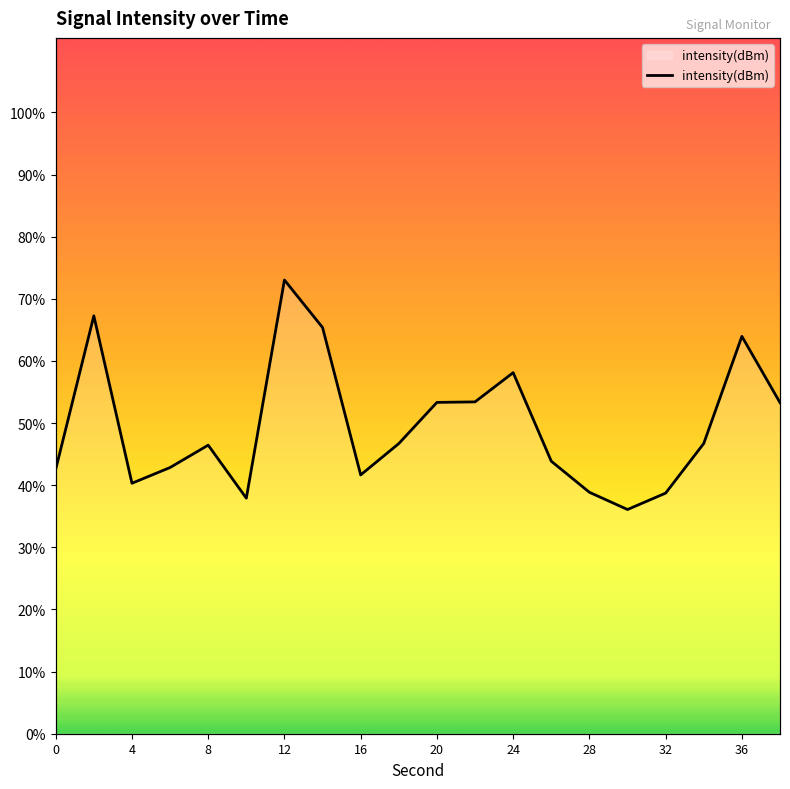

Approximately how many times larger is the value at 6 compared to 32?

1.1